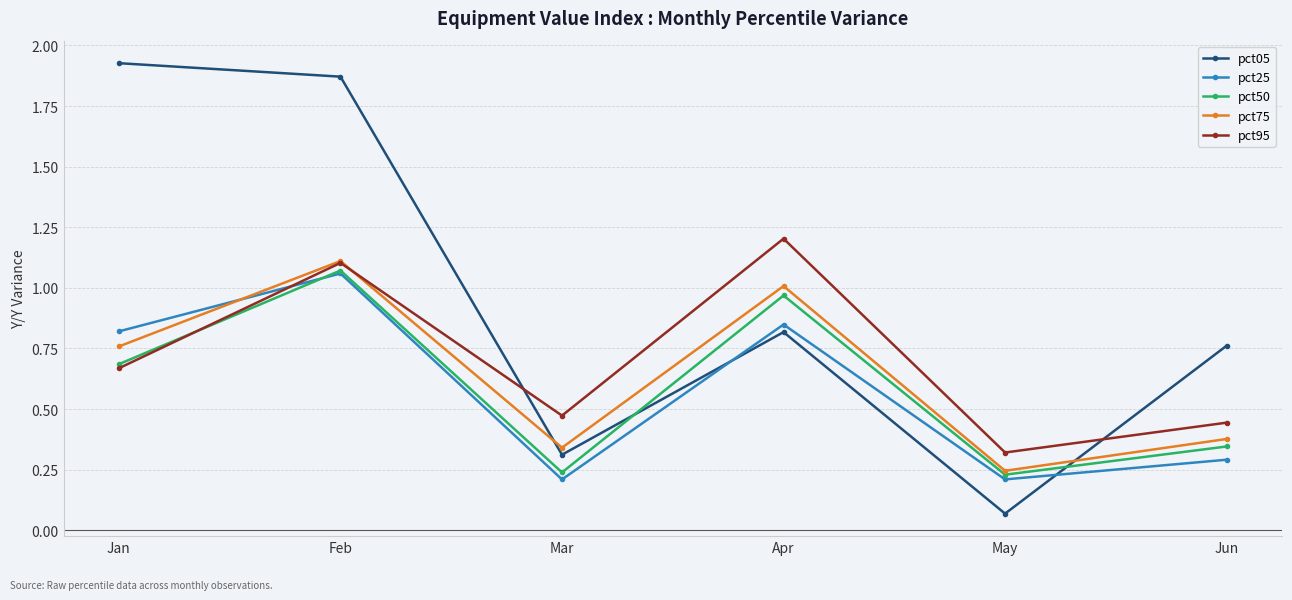

What is the difference between the second highest and minimum values in the pct25 series?

0.6